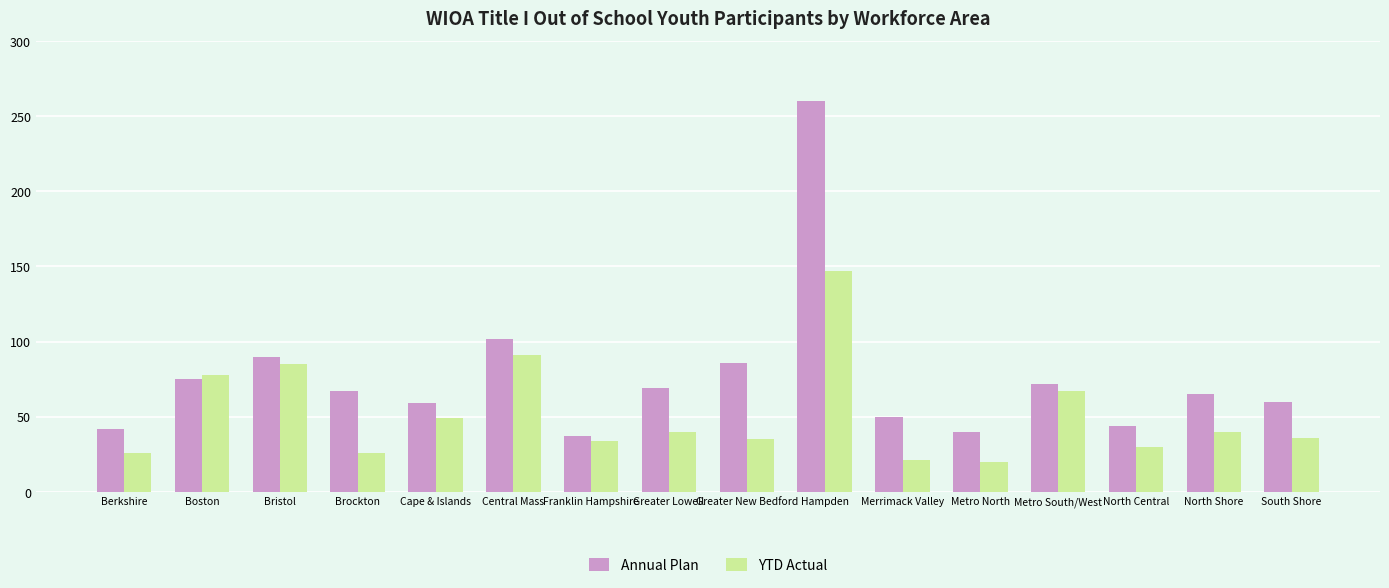

What is the value of the YTD Actual bar at the 2nd from the left?

78